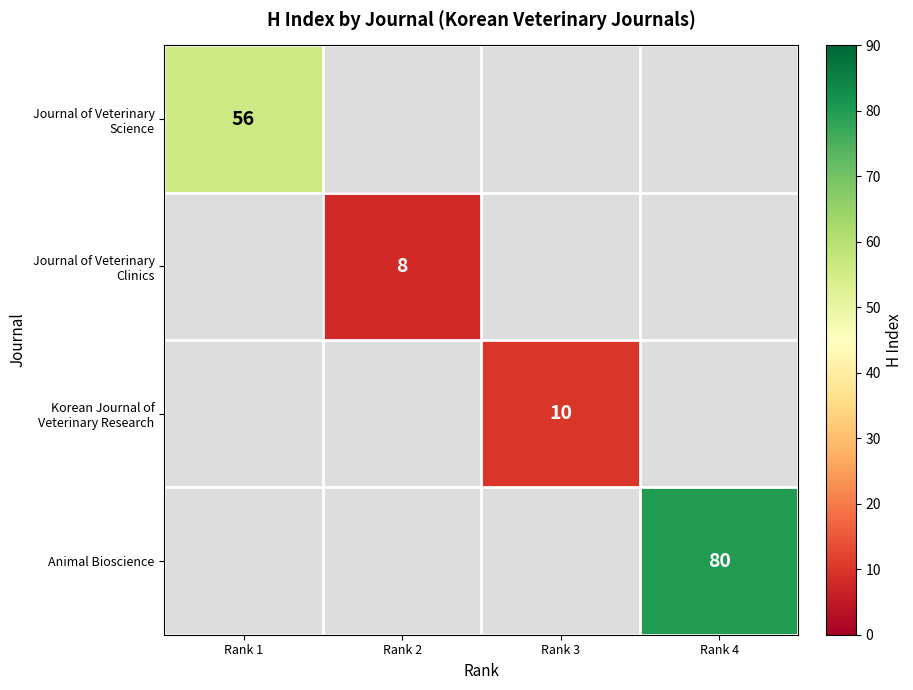

The Journal of Veterinary Science series shows 22 at Rank 1. True or false?

False